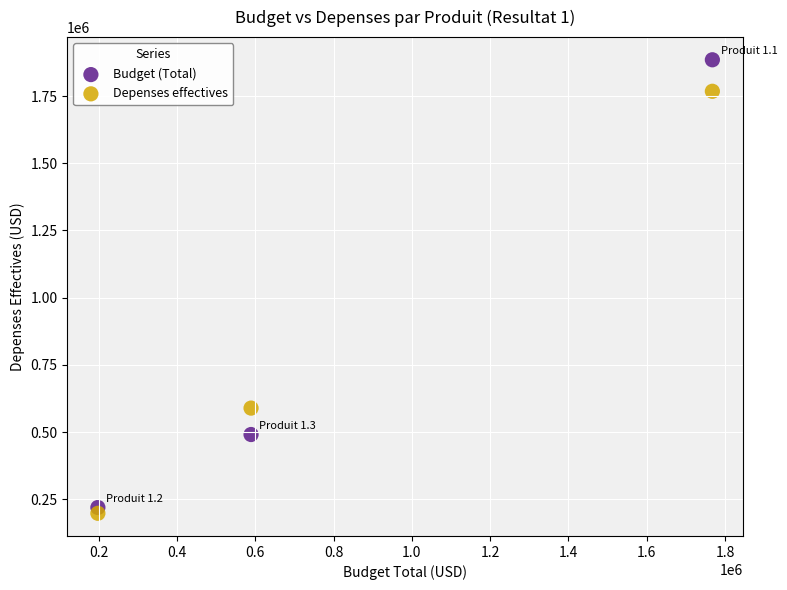

What are all the series names shown in the legend?

Budget (Total), Depenses effectives